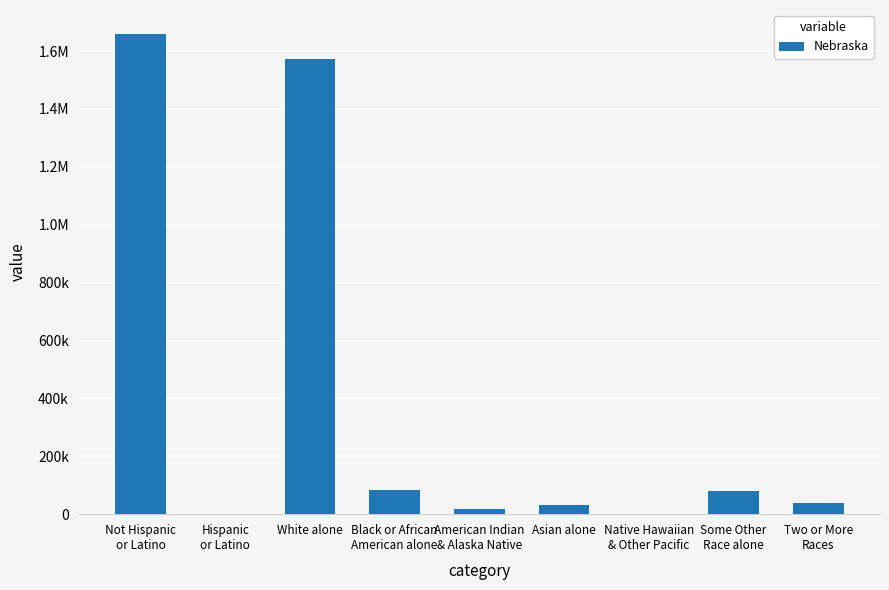

Are the bars horizontal?

No